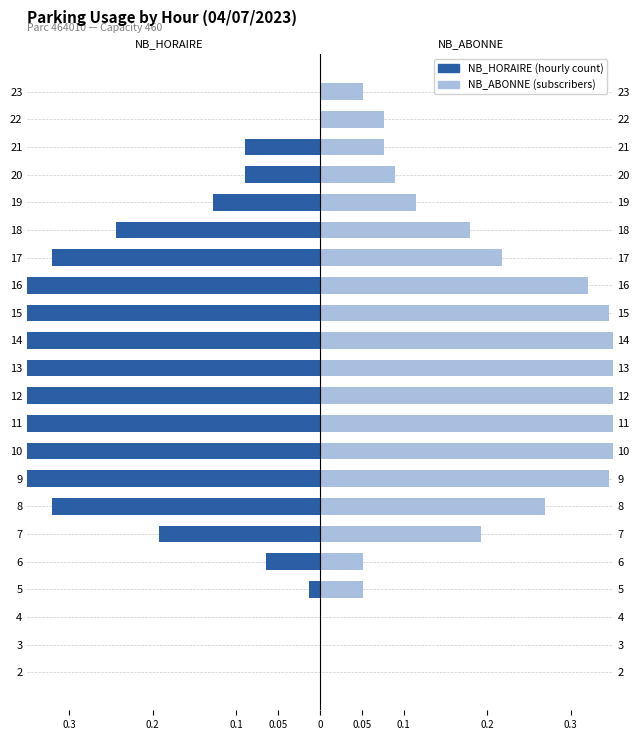

Are the bars grouped side by side (vs. stacked)?

Yes